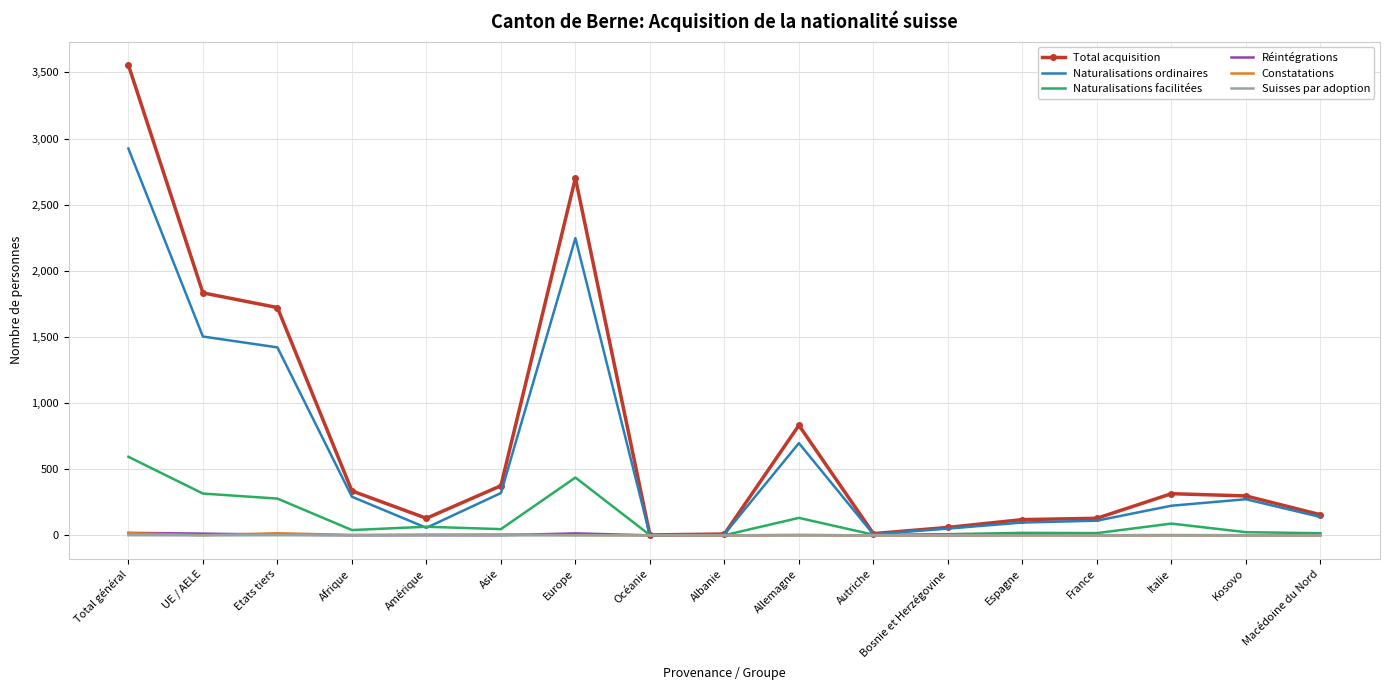

The value of Total acquisition at Asie is 545. True or false?

False